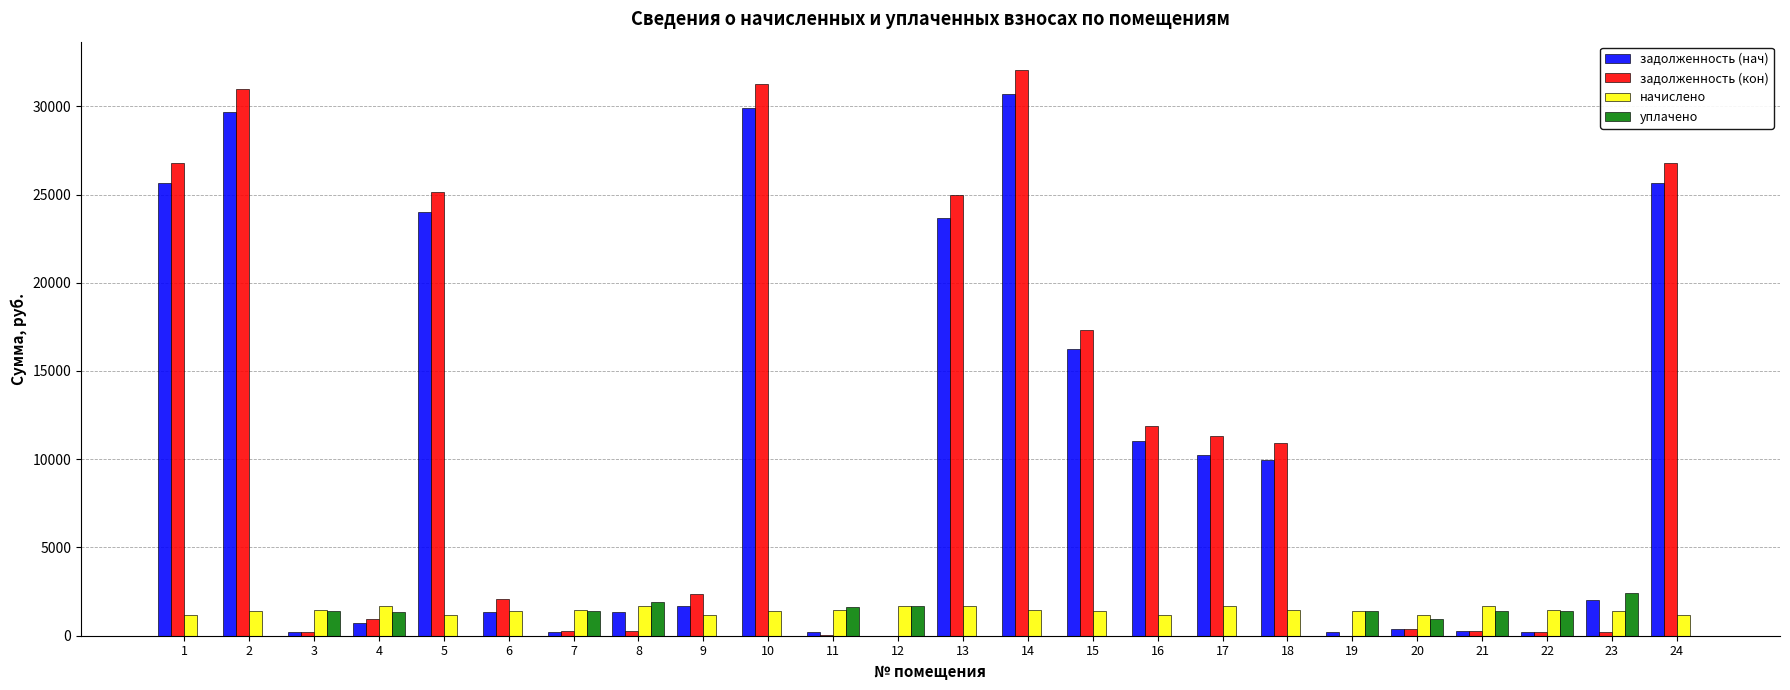

What is the sum of all задолженность (нач) values?

245652.8